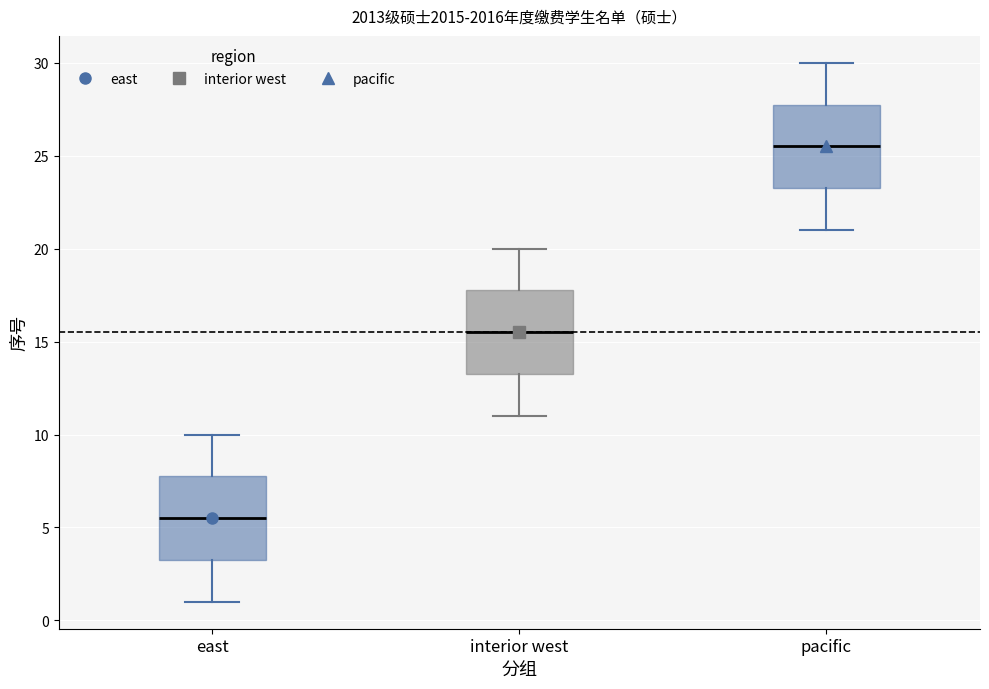

Where does the upper whisker of the box for interior west end on the y-axis? The values are not printed on the chart, so give them approximately, as read against the axis.

20.0